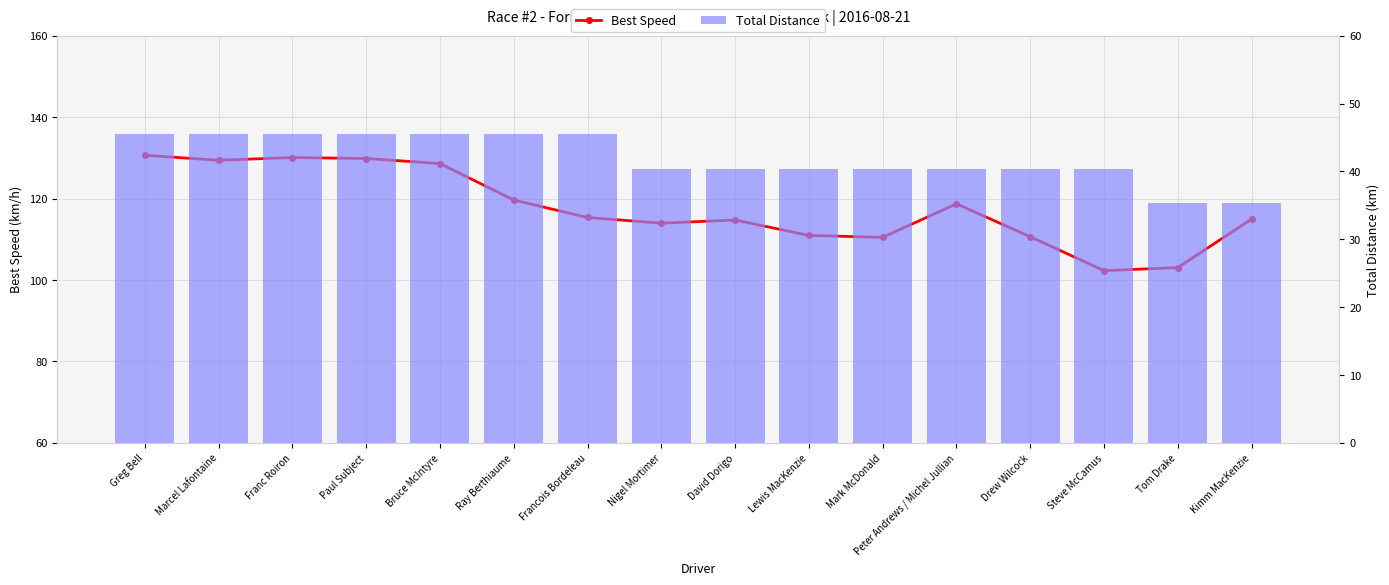

What is the approximate value of Total Distance at Francois Bordeleau?

45.5